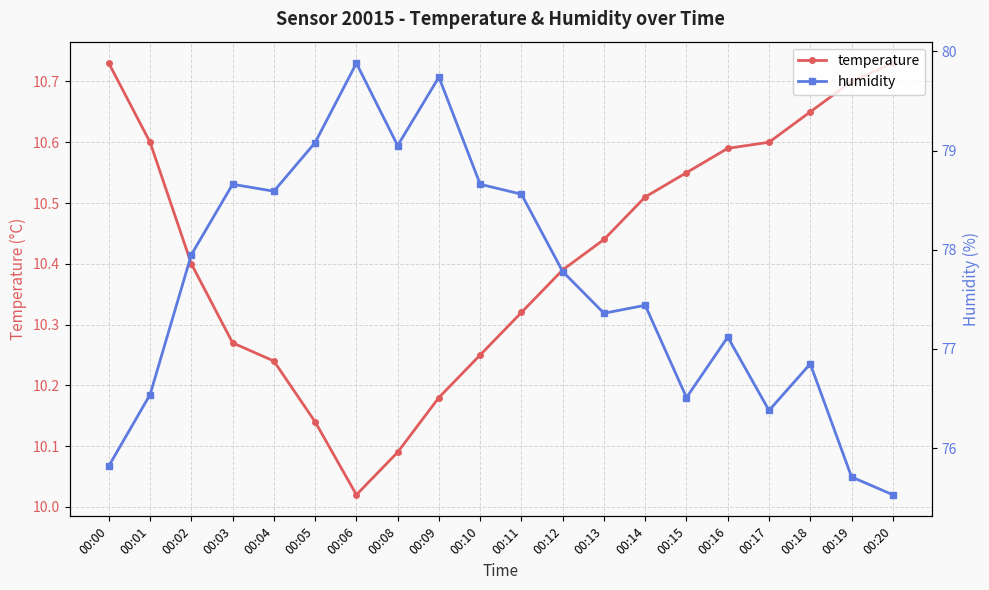

What is the spread (max minus min) of values at 00:11?

68.2